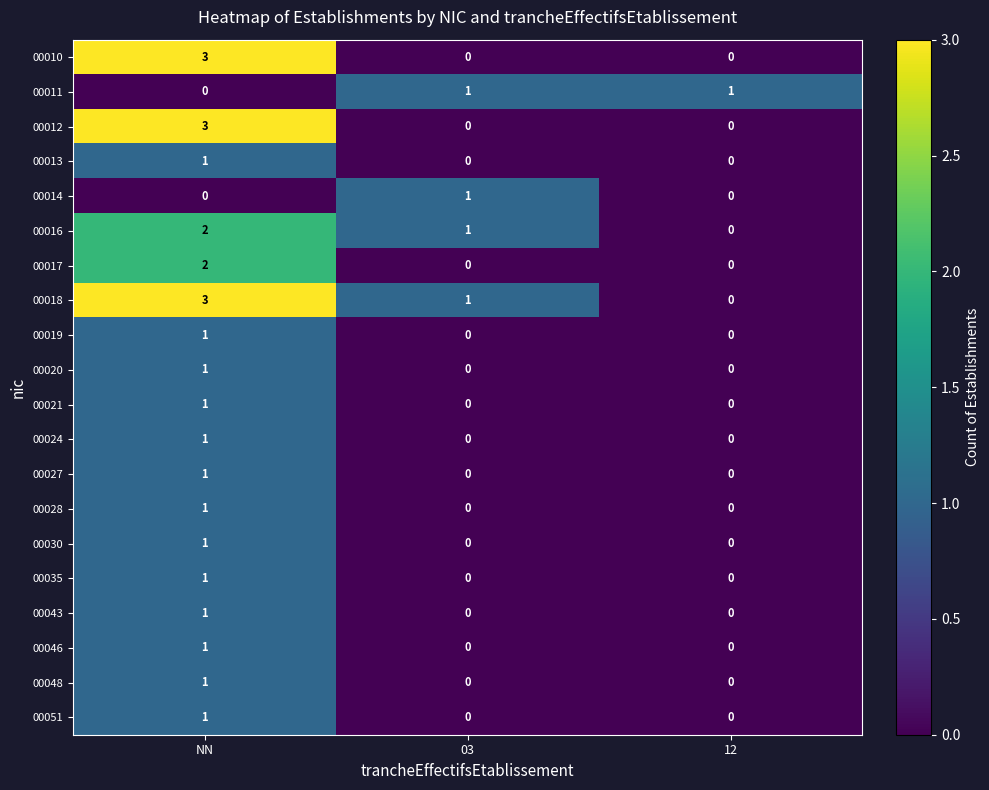

At which label does 00024 reach its peak?

NN